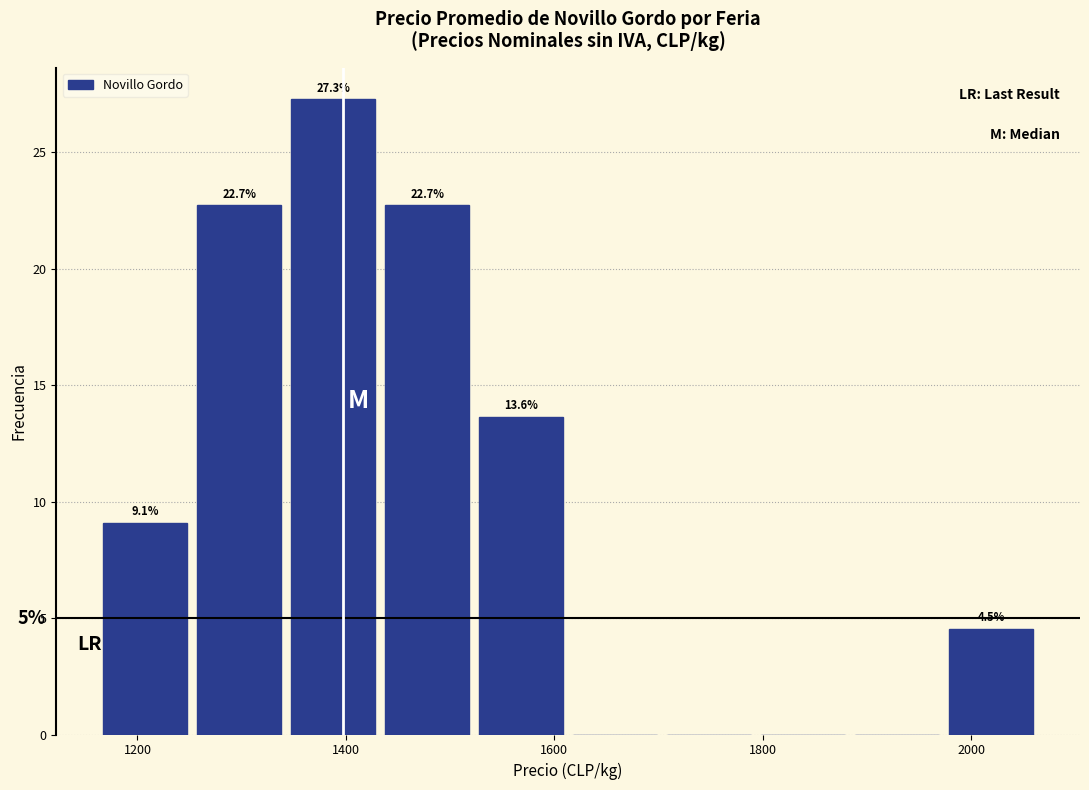

Over which range of the x-axis is the bar tallest?

1340 to 1440